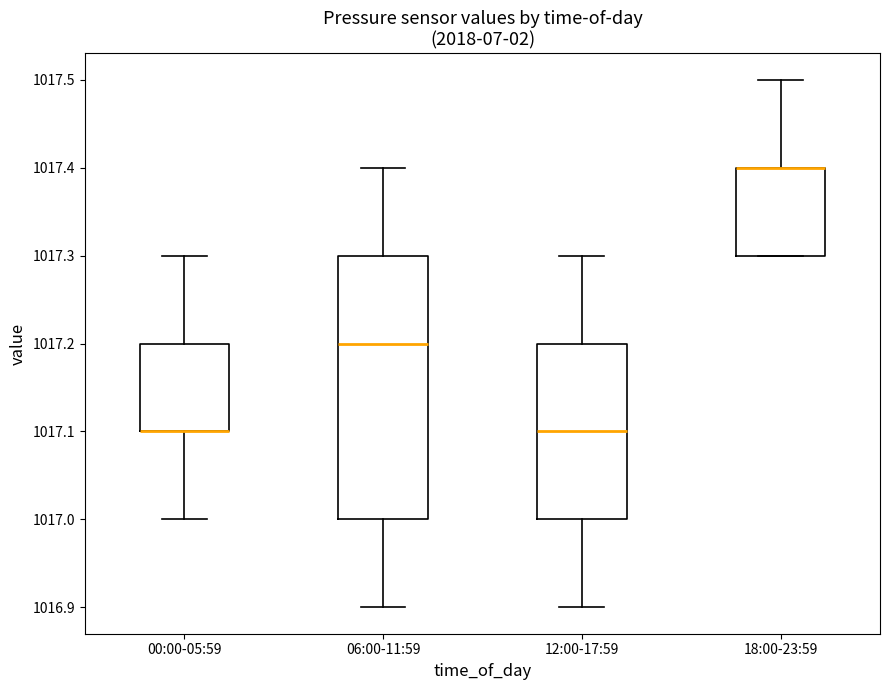

Reading left to right, read every box against the y-axis: the position of its median line, the range the box covers, and the ends of its whiskers. The values are not printed on the chart, so give them approximately, as read against the axis.

00:00-05:59: median 1017.1 (drawn on the box's lower edge), box 1017.1 to 1017.2, whiskers 1017.0 to 1017.3
06:00-11:59: median 1017.2, box 1017.0 to 1017.3, whiskers 1016.9 to 1017.4
12:00-17:59: median 1017.1, box 1017.0 to 1017.2, whiskers 1016.9 to 1017.3
18:00-23:59: median 1017.4 (drawn on the box's upper edge), box 1017.3 to 1017.4, whiskers 1017.3 to 1017.5